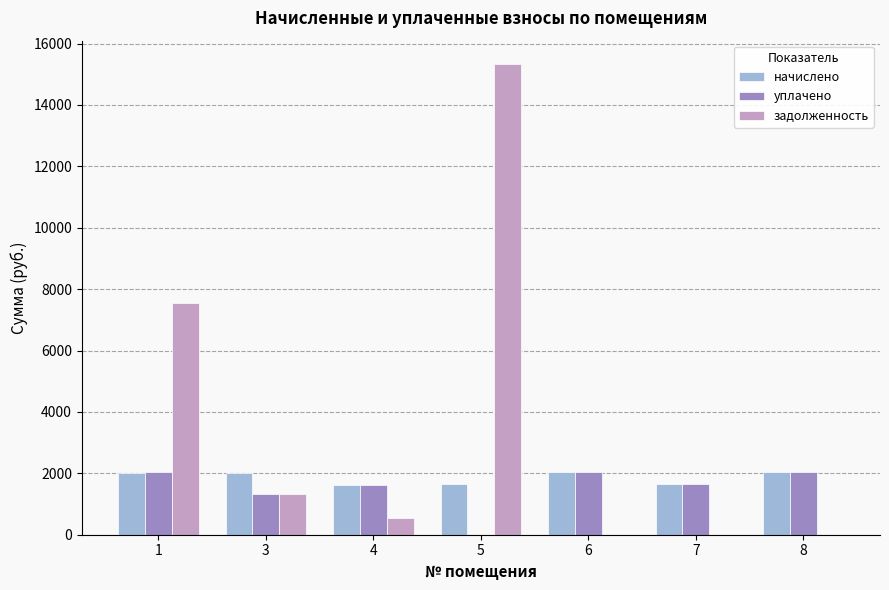

Is the value of начислено at 4 greater than the value of уплачено at 5?

Yes